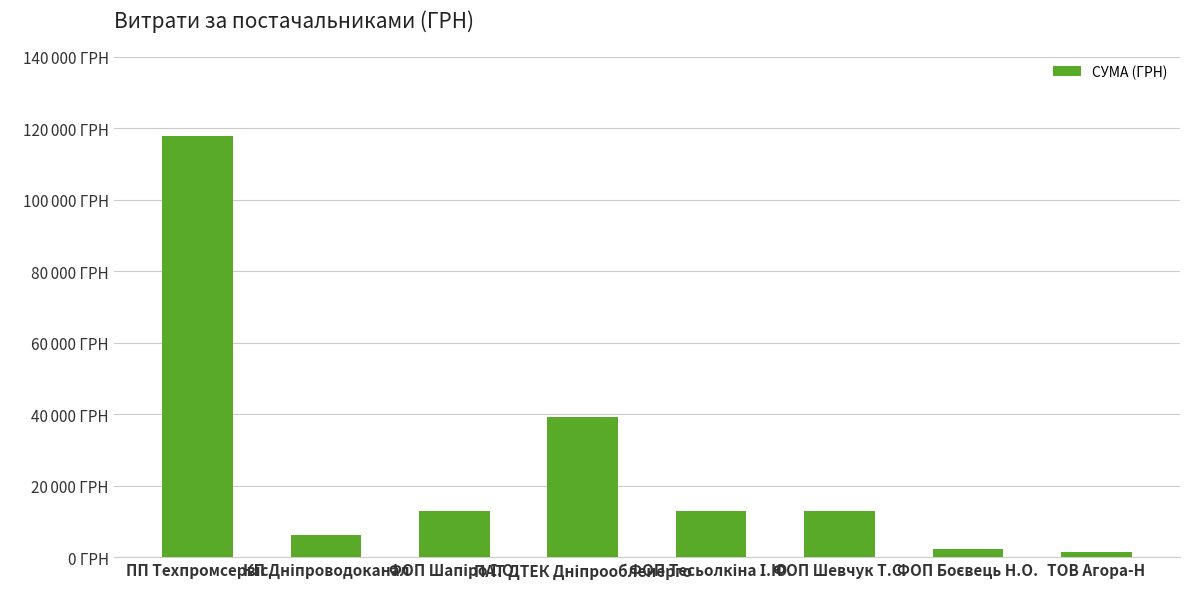

The chart shows a value of 163760.9 at ПП Техпромсервіс. True or false?

False